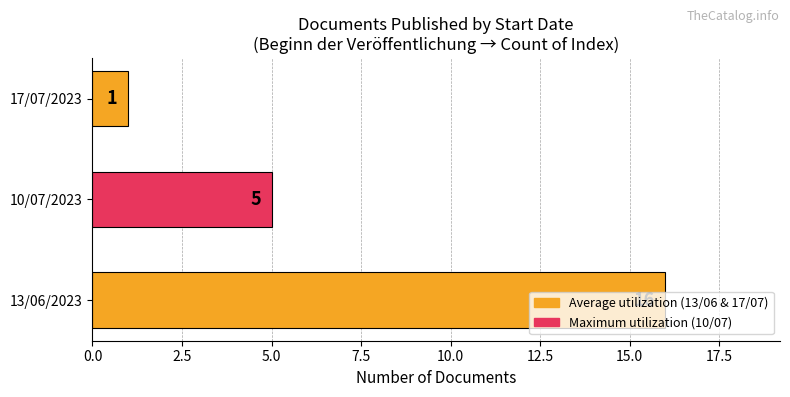

How many series are shown in this chart?

1